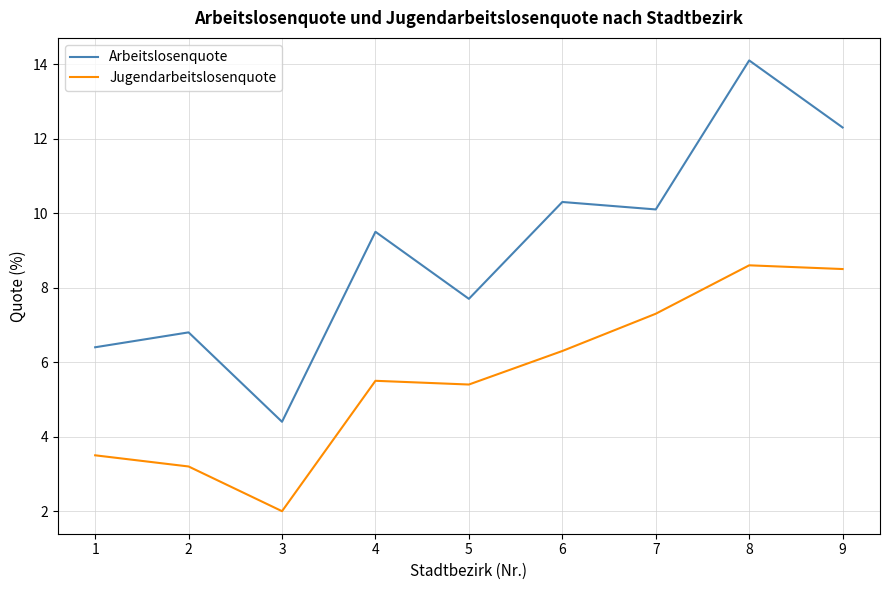

At which label is Arbeitslosenquote closest to 9?

4